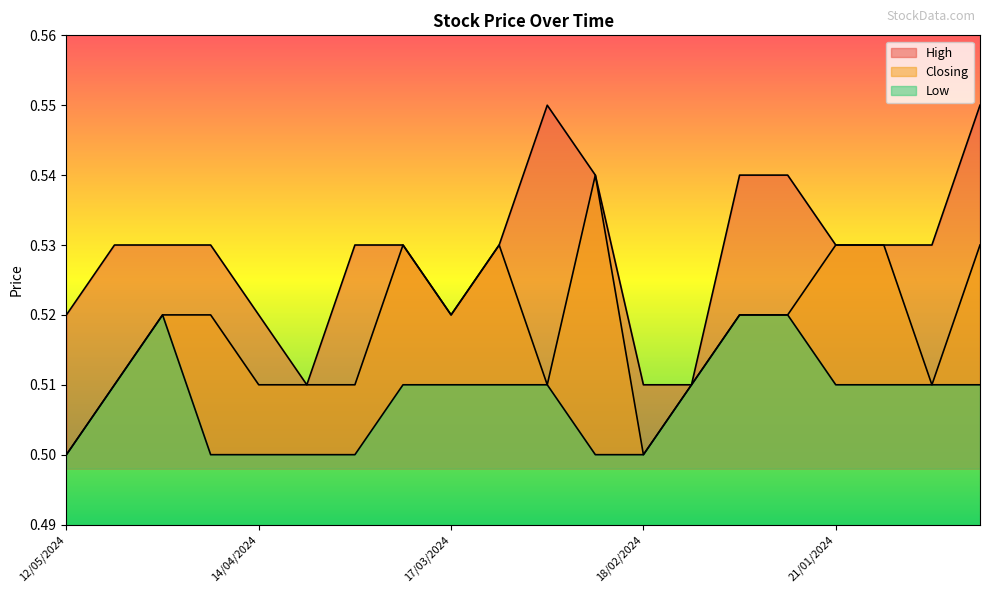

Does the chart have visible grid lines?

No